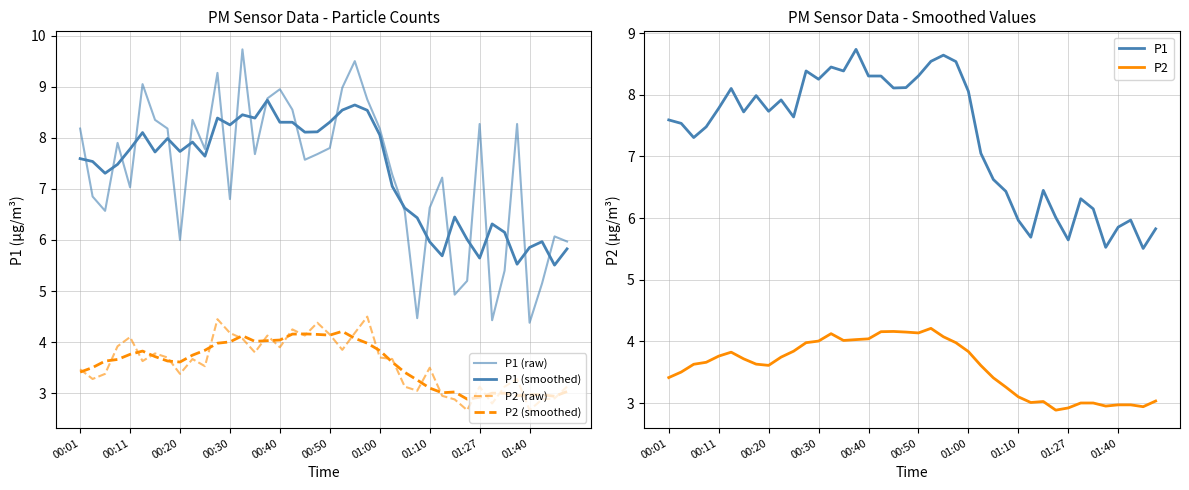

True or false: P1 and P2 intersect in this chart.

False